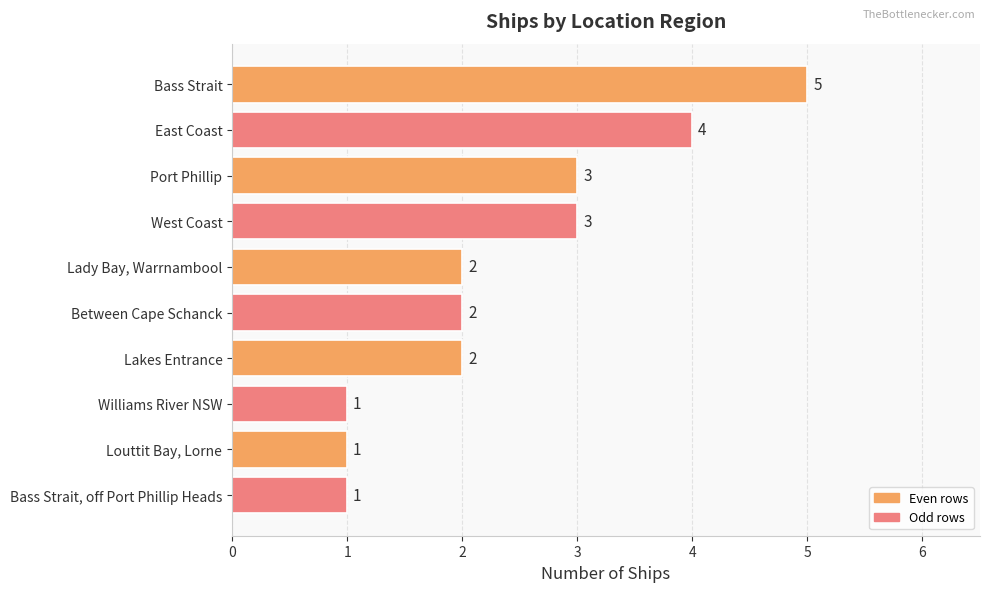

Reading top to bottom, what are all the values shown in this chart?

5	4	3	3	2	2	2	1	1	1